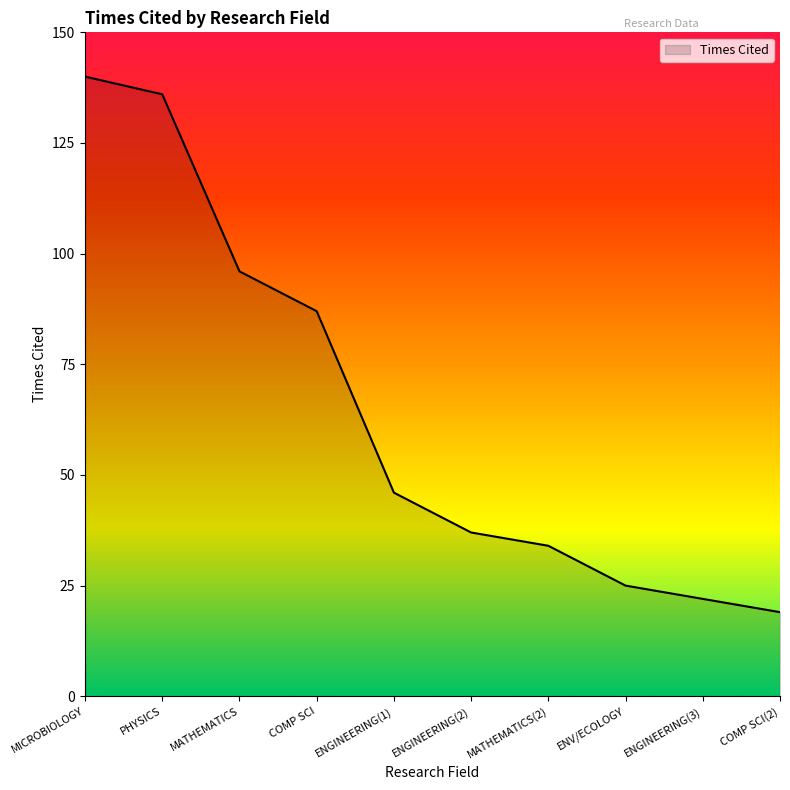

Between ENGINEERING(1) and ENV/ECOLOGY, which is larger?

ENGINEERING(1)